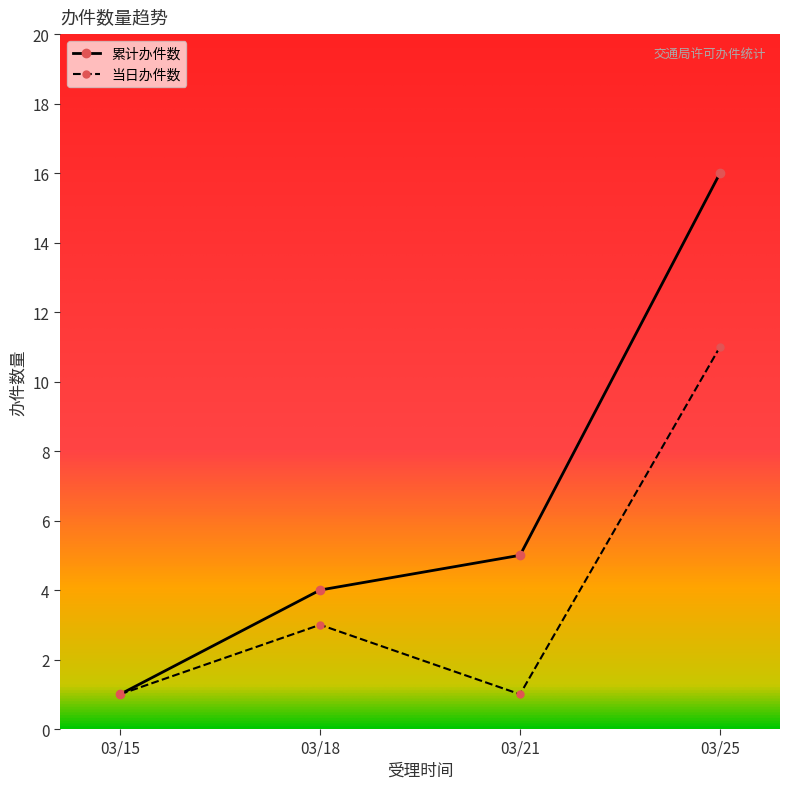

What is the value of the 当日办件数 point at the 2nd from the left?

3